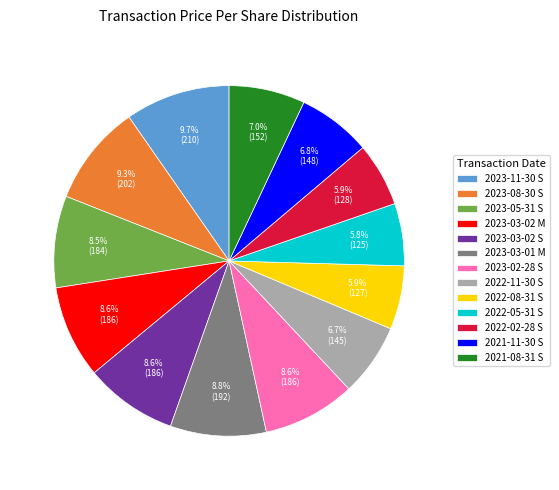

To the nearest percent, what portion does 2023-08-30 S represent?

9%